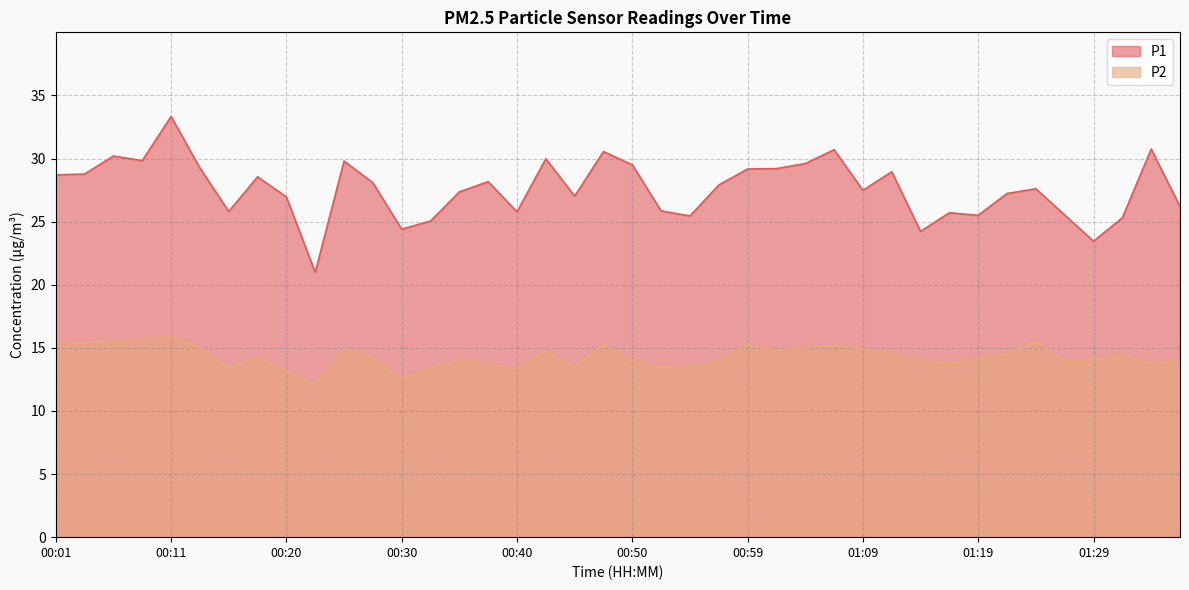

True or false: P2 and P1 intersect in this chart.

False